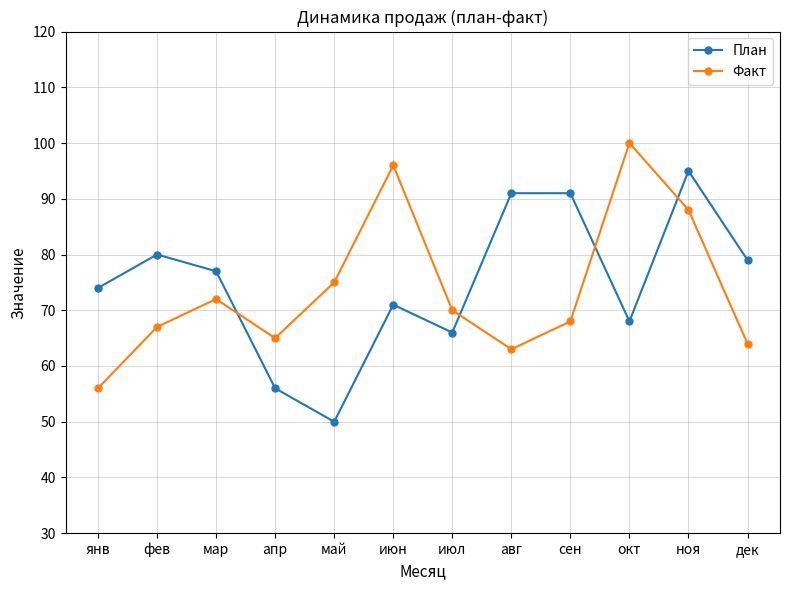

True or false: План has a value of 79 at дек.

True